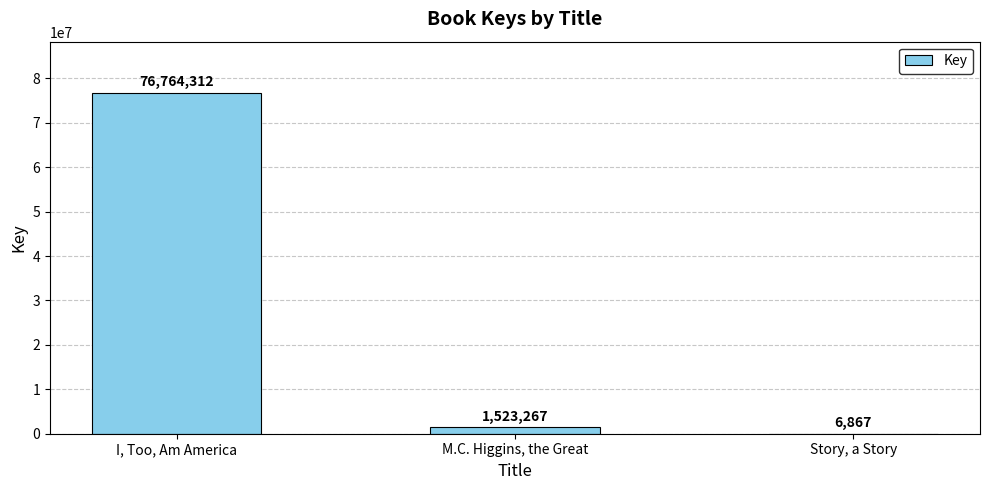

Which label corresponds to the largest value in the chart?

I, Too, Am America